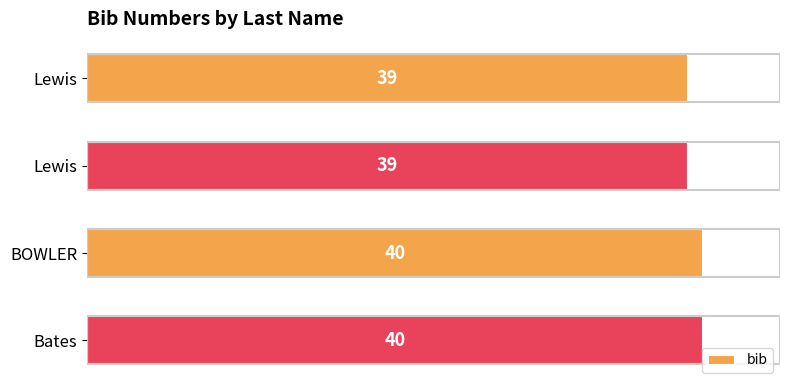

Count the number of categories in the chart.

4